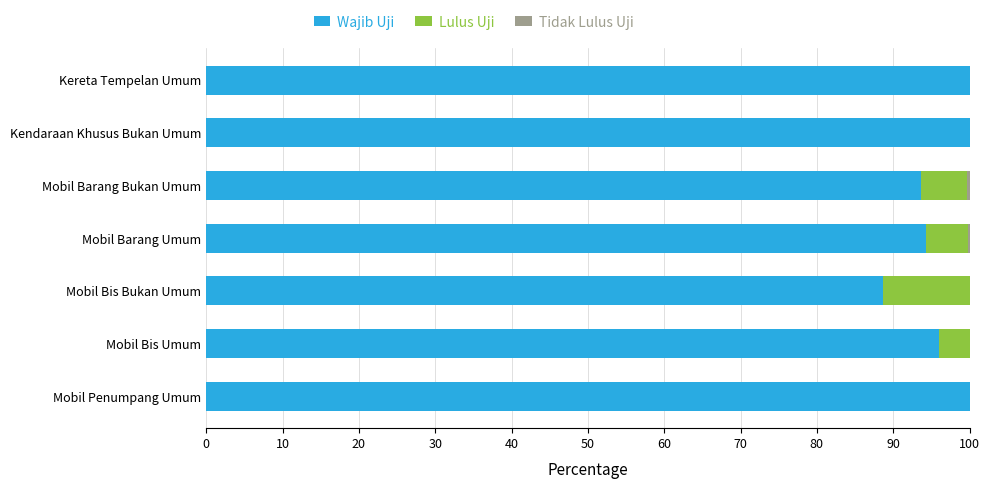

The Wajib Uji series shows 172.2 at Kereta Tempelan Umum. True or false?

False